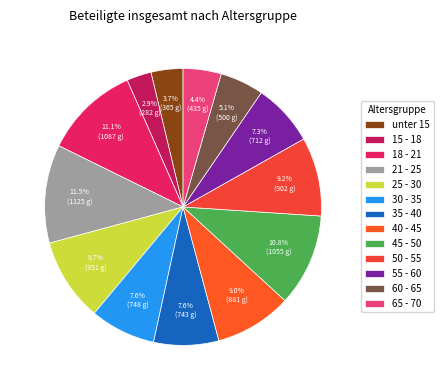

Is the sum of 15 - 18 and unter 15 greater than half?

No